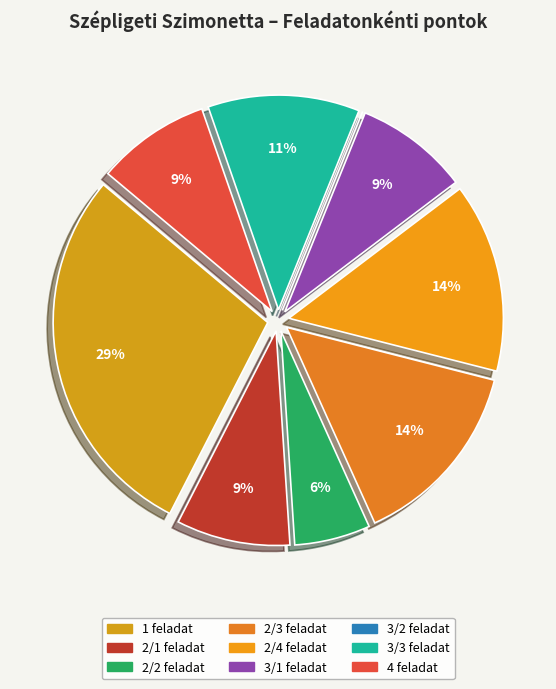

Combined, what portion of the pie is 3/3 feladat and 3/1 feladat?

20.0%